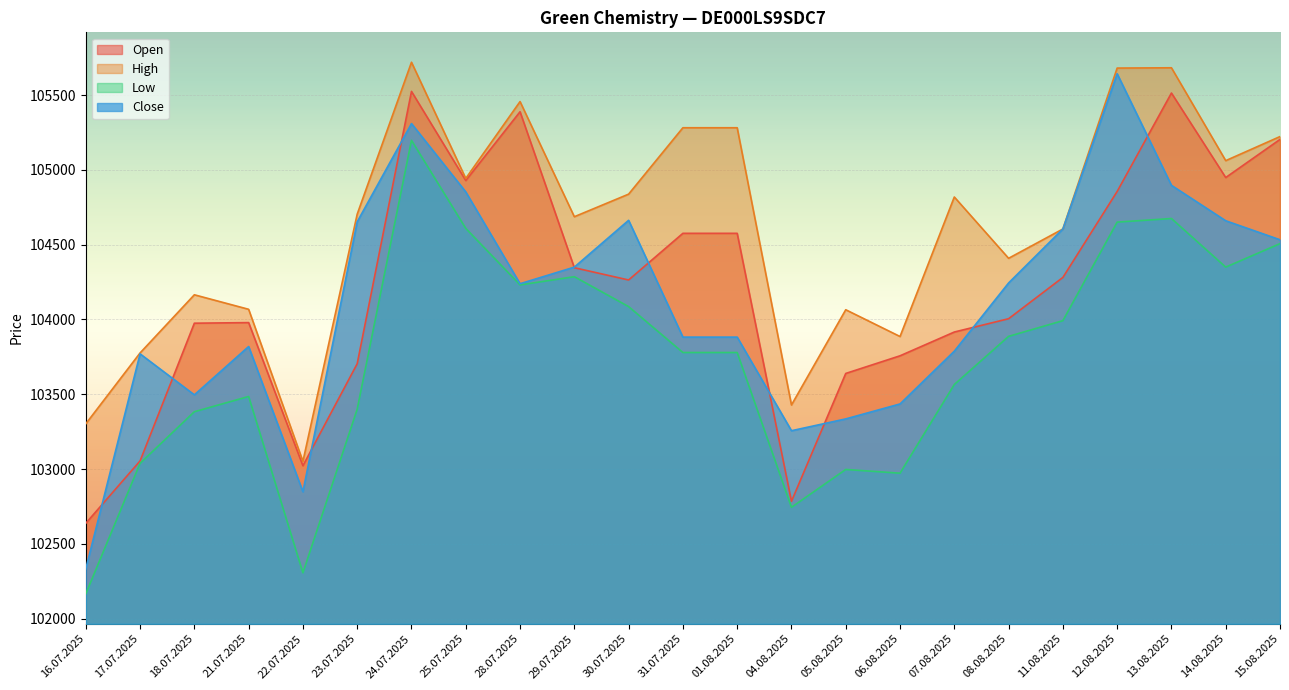

What is the difference between the maximum and second lowest values in the Close series?

2795